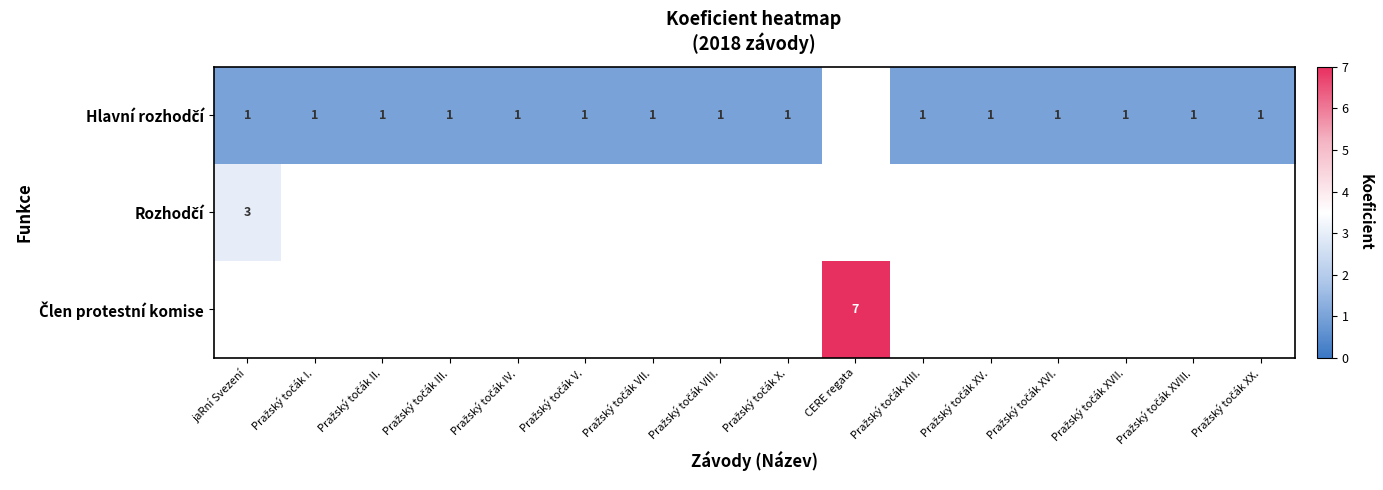

Between Pražský točák II. and Pražský točák XIII., which is larger?

Pražský točák II.